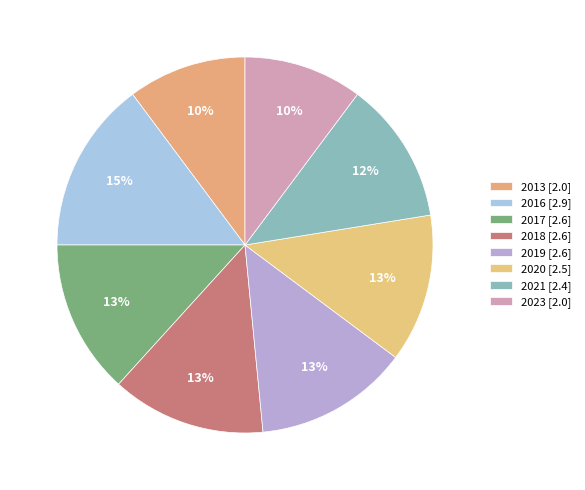

Rank the categories by value from highest to lowest.

2016, 2017, 2018, 2019, 2020, 2021, 2013, 2023